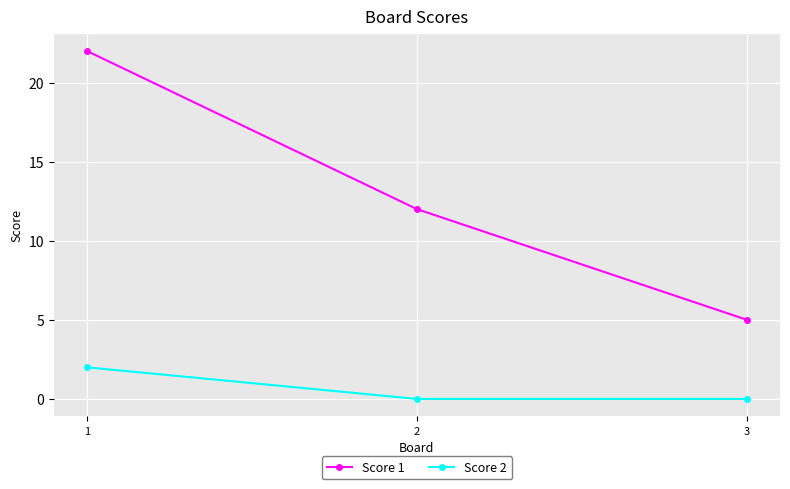

Does the chart have visible grid lines?

Yes